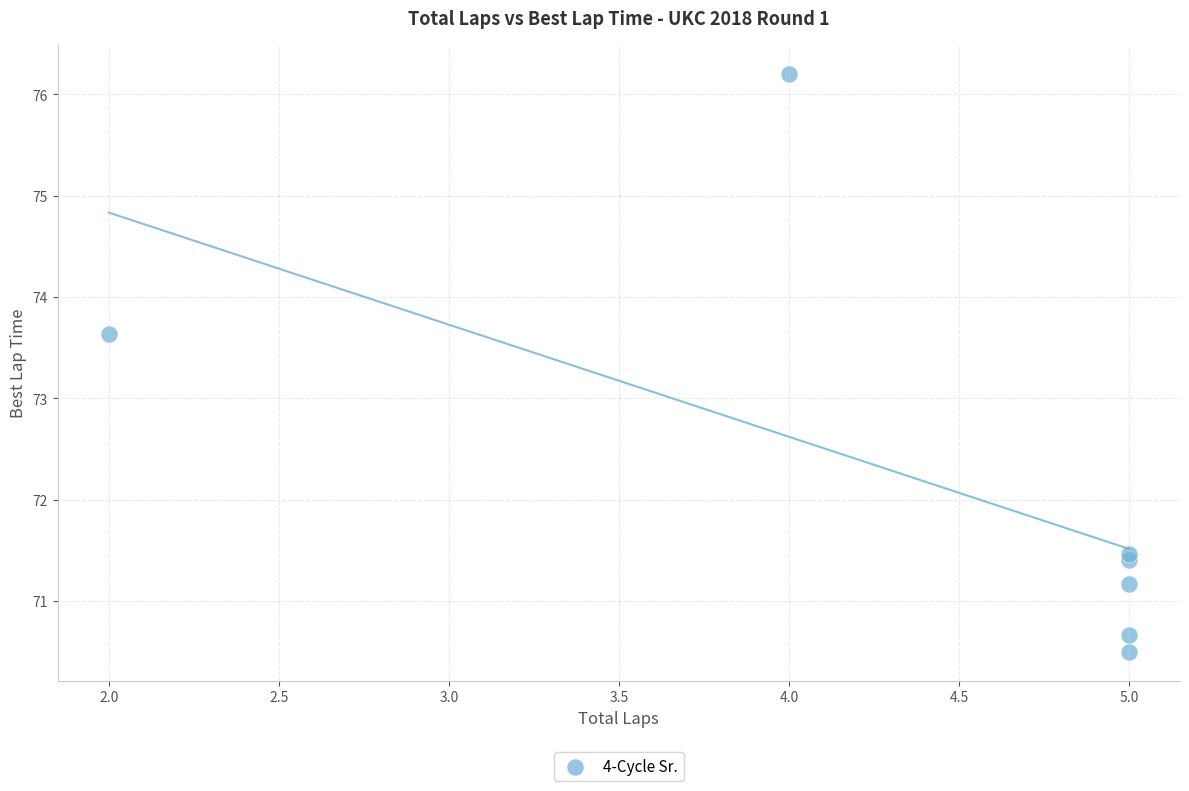

What Y value in the scatter plot is closest to 73?

73.6